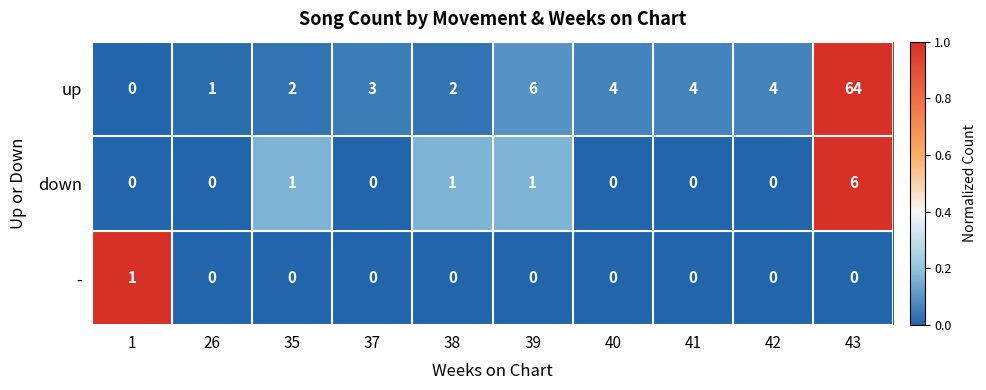

At which label does up first exceed 4?

39